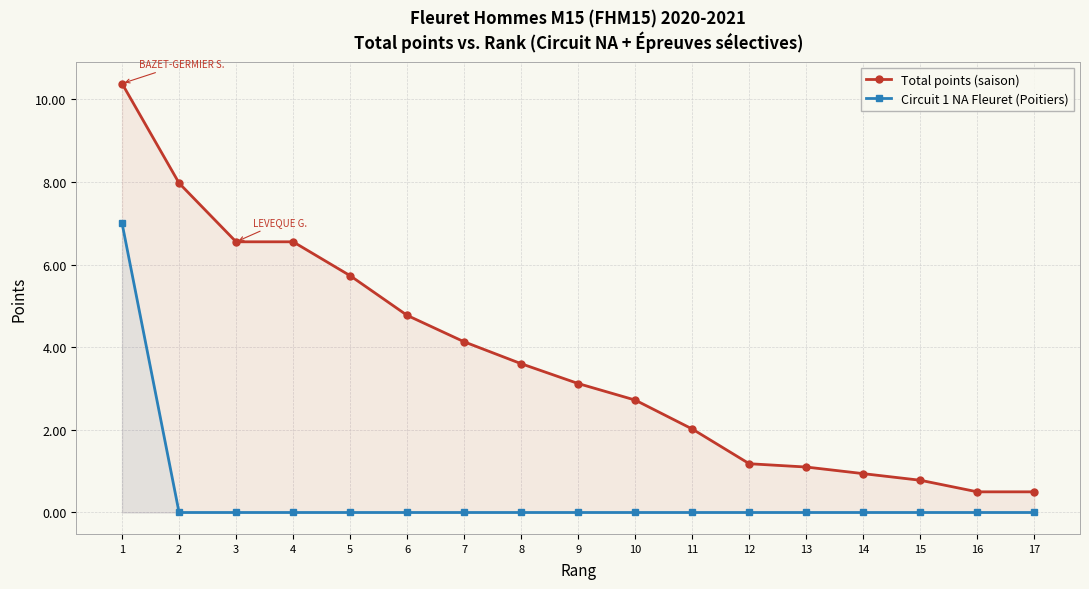

At which category does the chart reach its minimum across all series?

2